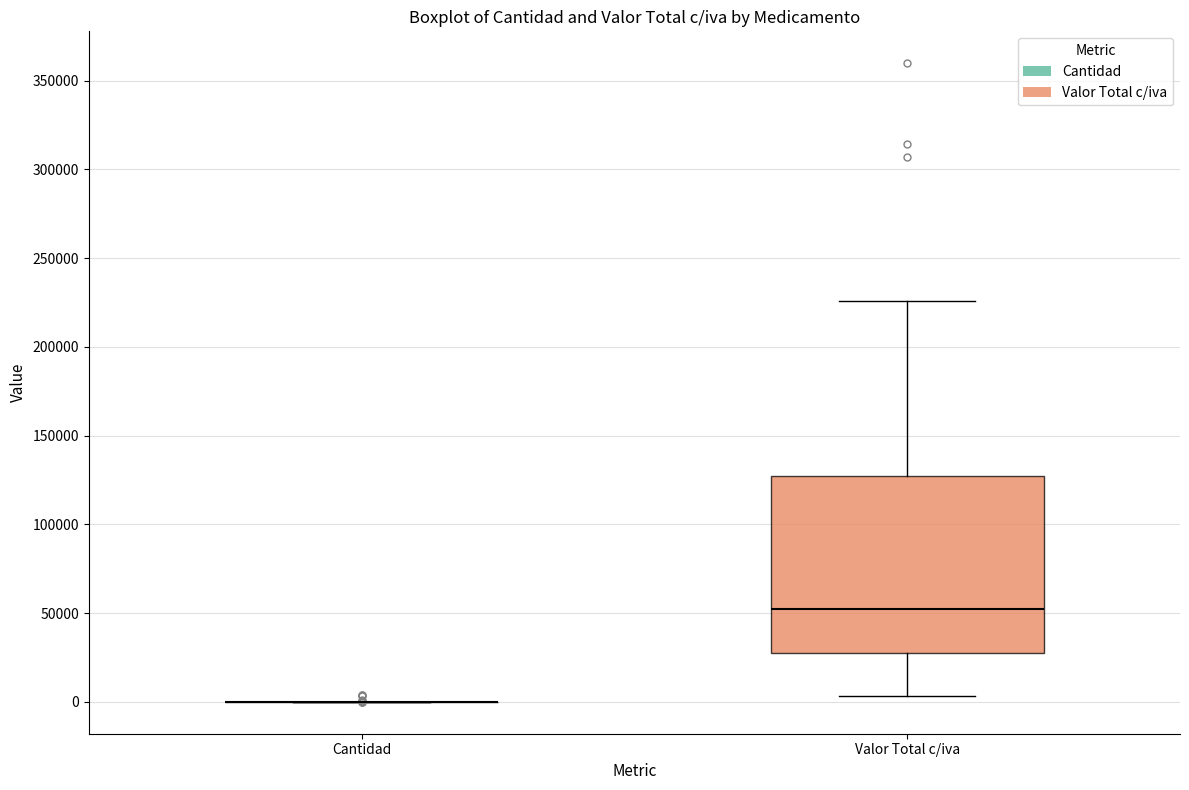

Reading left to right, read every box against the y-axis: the position of its median line, the range the box covers, and the ends of its whiskers. The values are not printed on the chart, so give them approximately, as read against the axis.

Cantidad: box collapsed to a line at 0, whiskers 0 to 0
Valor Total c/iva: median 50000, box 25000 to 125000, whiskers 5000 to 225000